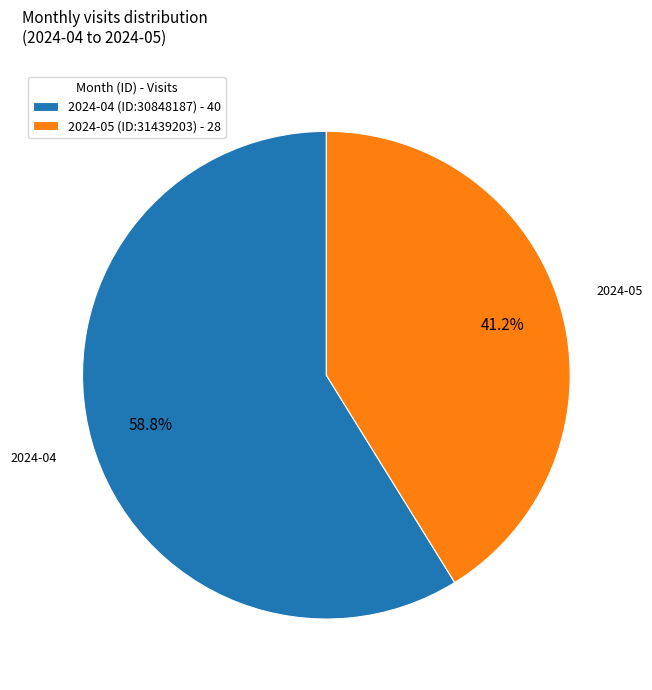

The 2024-04 (ID:30848187) slice represents 59% of the pie. True or false?

True